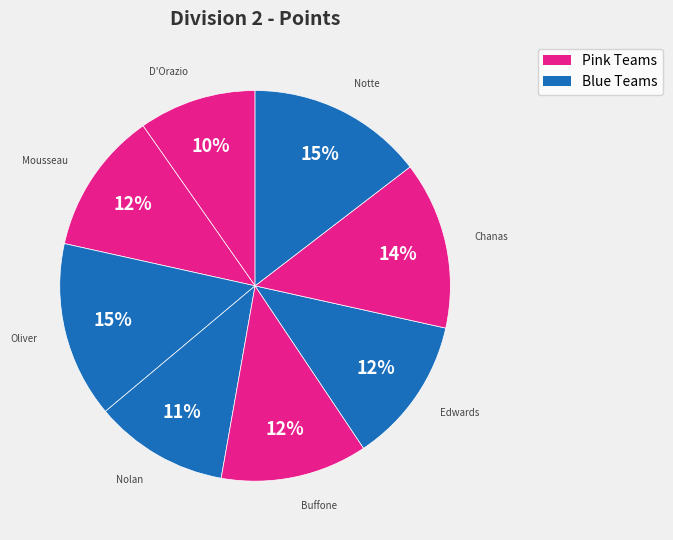

To the nearest percent, what is the difference between the largest and smallest slice percentages?

5%